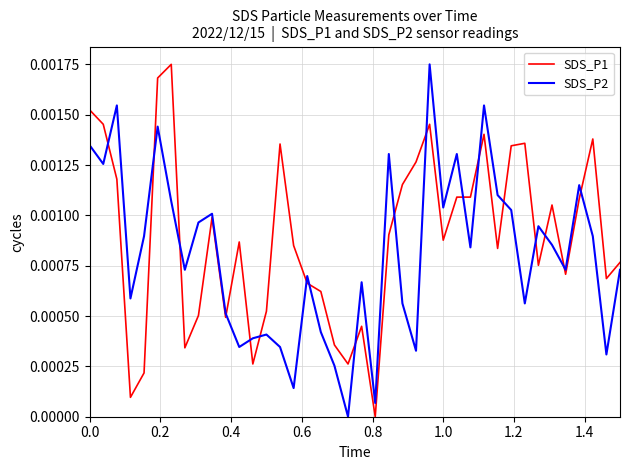

How many intersections are there between SDS_P1 and SDS_P2?

18